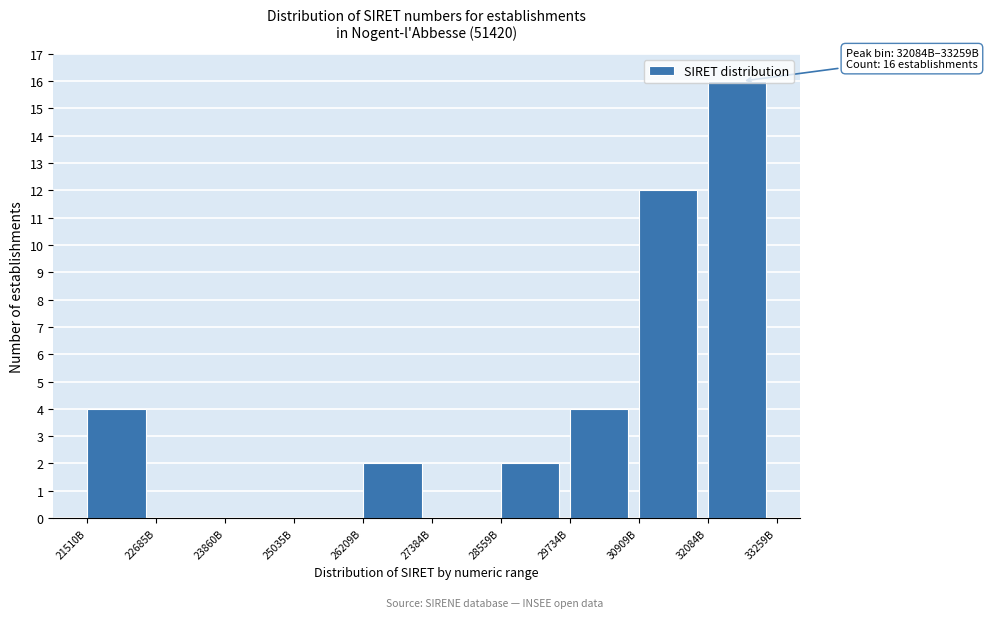

What is the sum of all values?

40